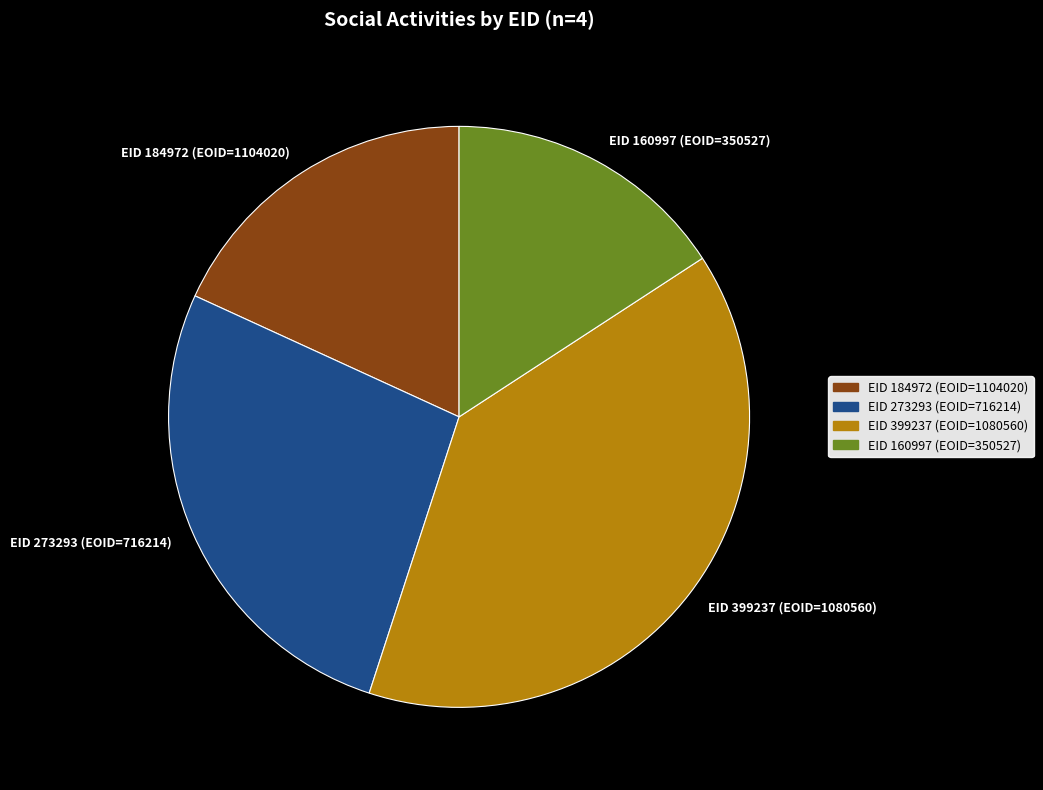

Approximately how many times larger is the value at EID 160997 (EOID=350527) compared to EID 184972 (EOID=1104020)?

0.9